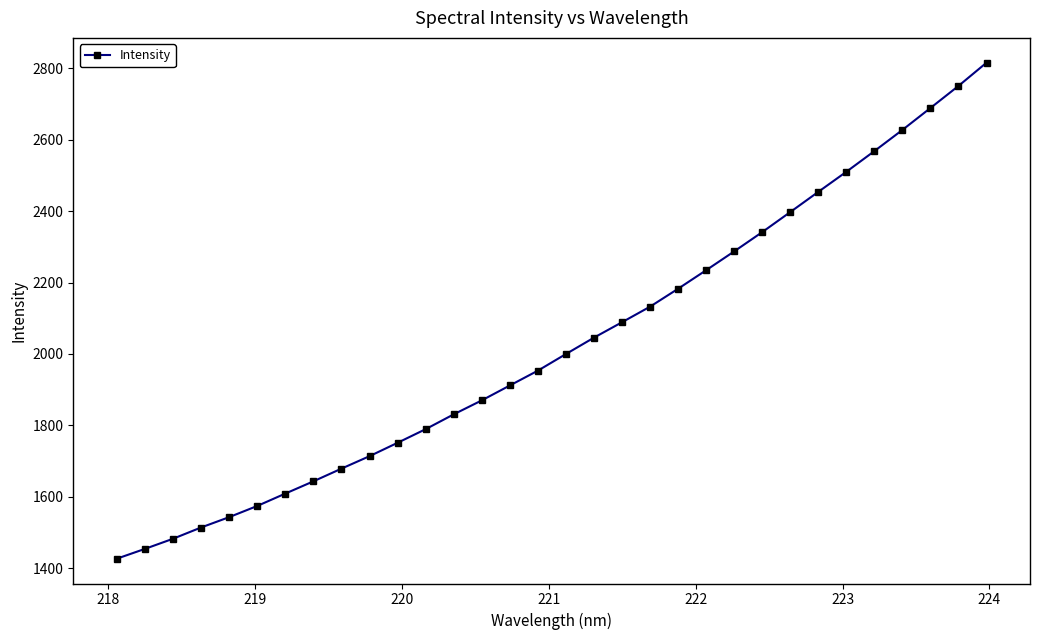

What is the minimum value shown in the chart?

1426.3